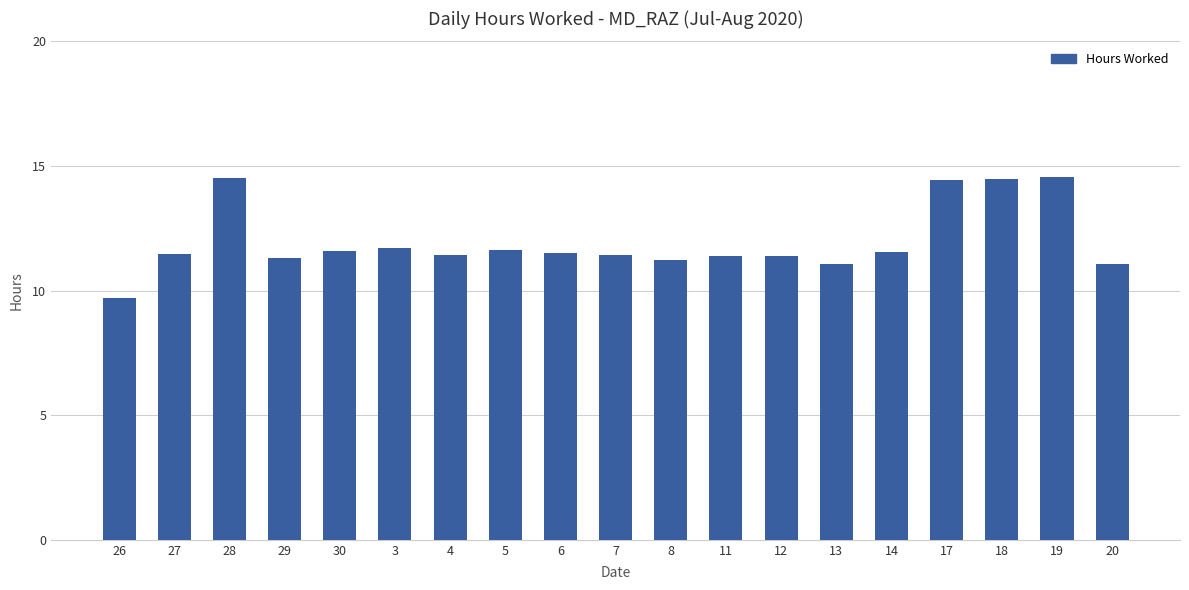

What is the value of the 7th bar from the left?

11.4